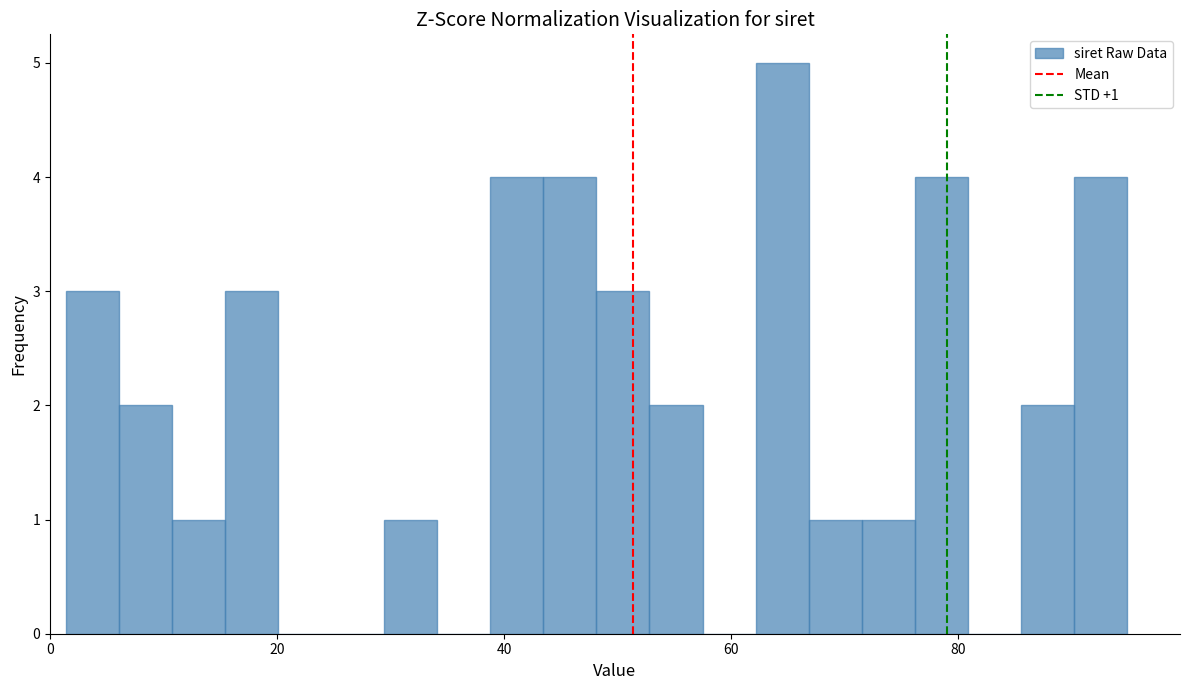

Read against the x-axis, roughly where is the centre of the tallest bar?

64